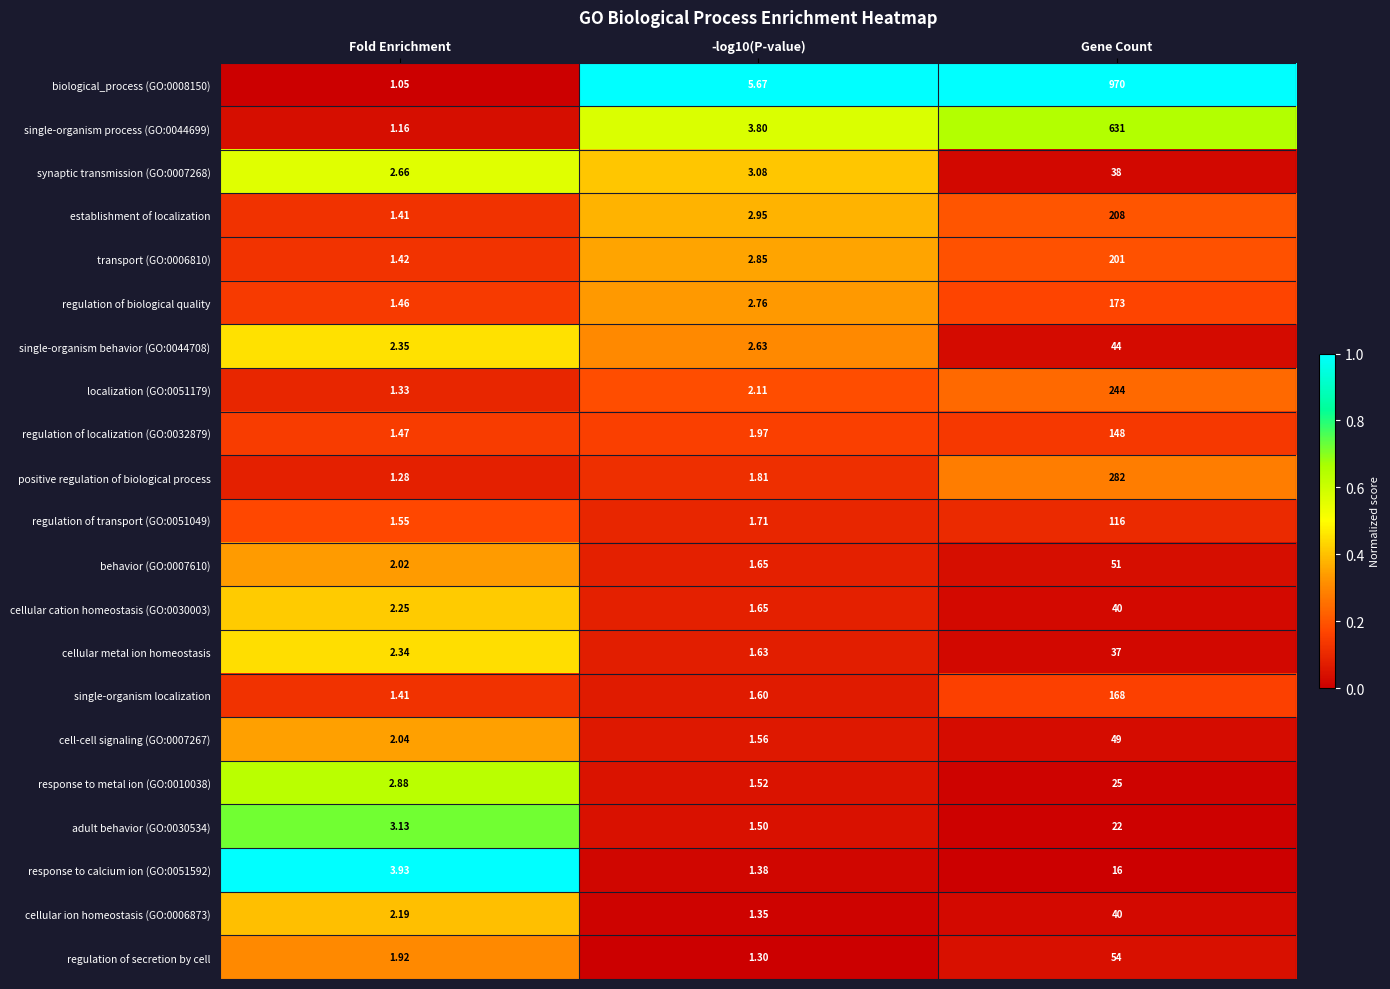

At which category is the sum across all series the highest?

Gene Count